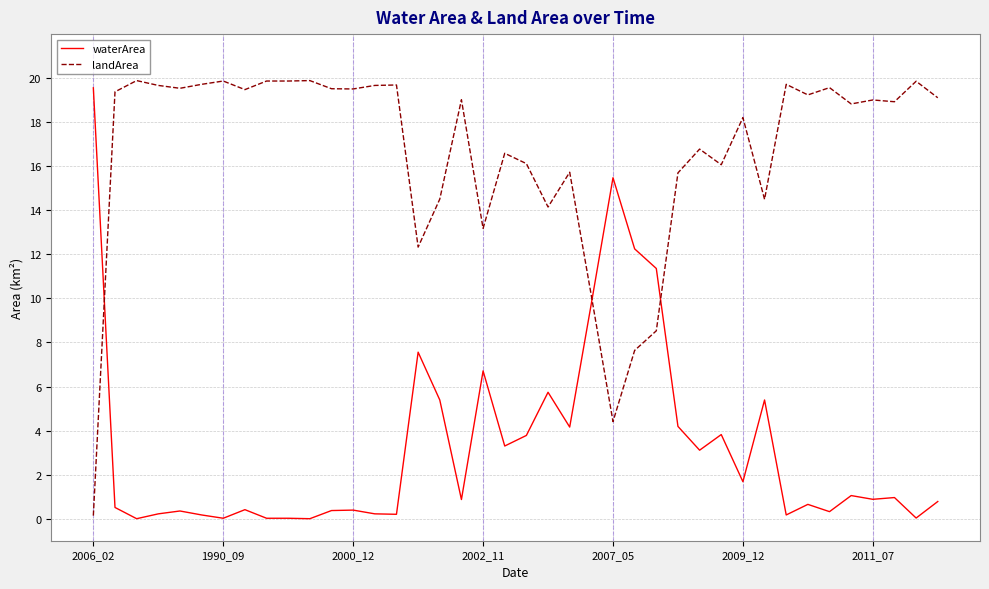

What is the maximum value for waterArea?

19.6